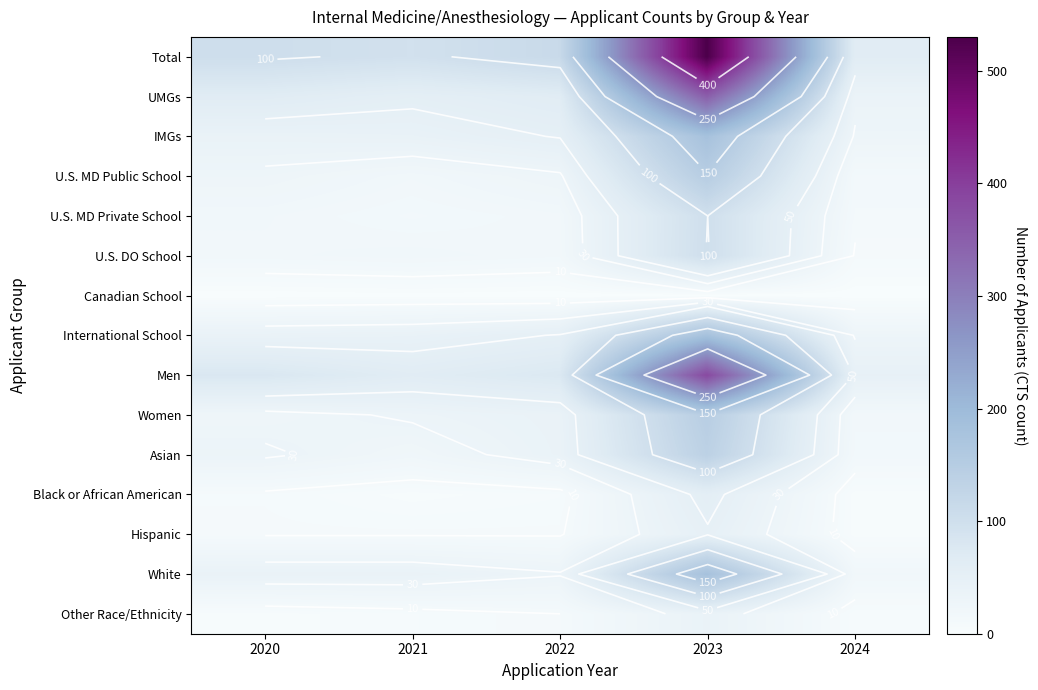

At which category is the sum across all series the highest?

2023